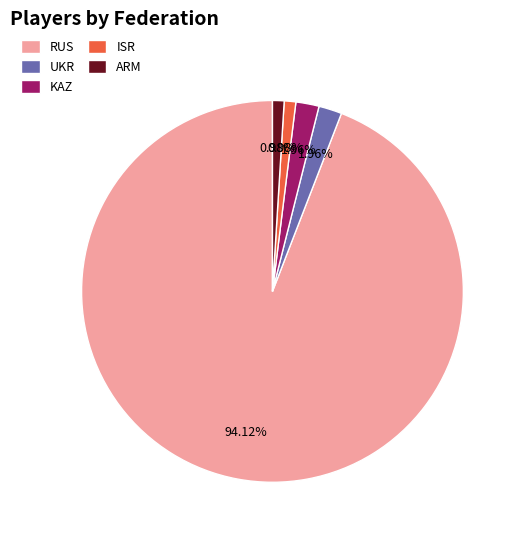

Combined, what portion of the pie is RUS and KAZ?

96.1%